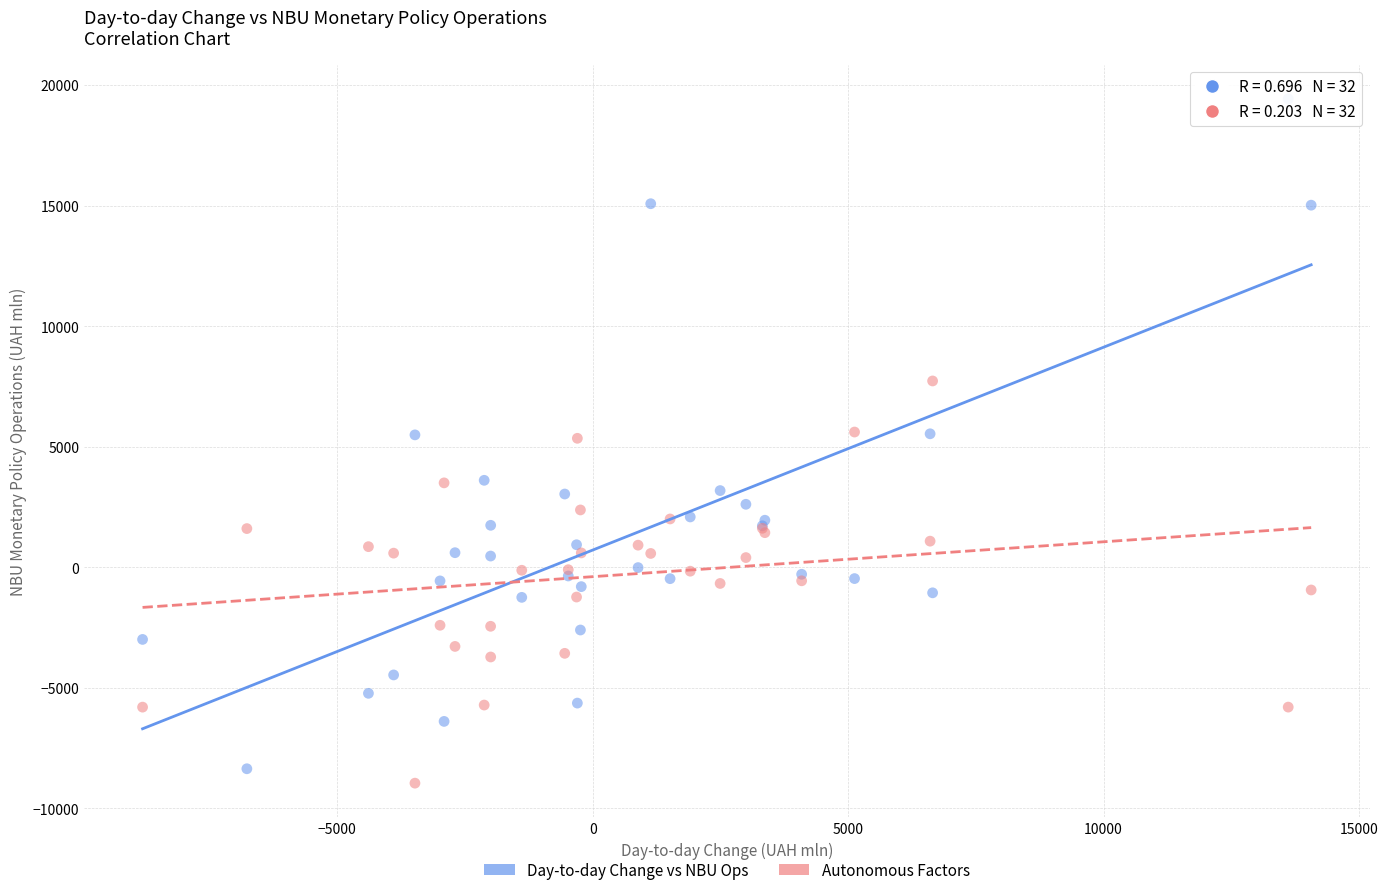

Which series contains the highest Y value?

Day-to-day Change vs NBU Ops